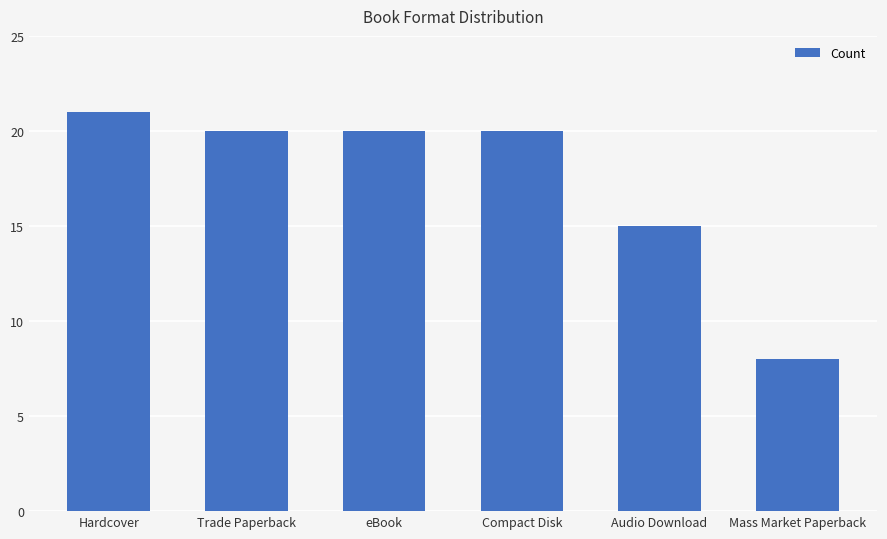

How many data points does each series have?

6